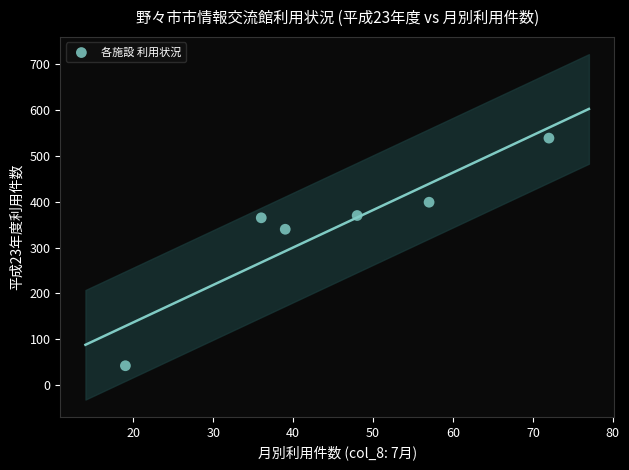

What is the range of X values (max minus min)?

53